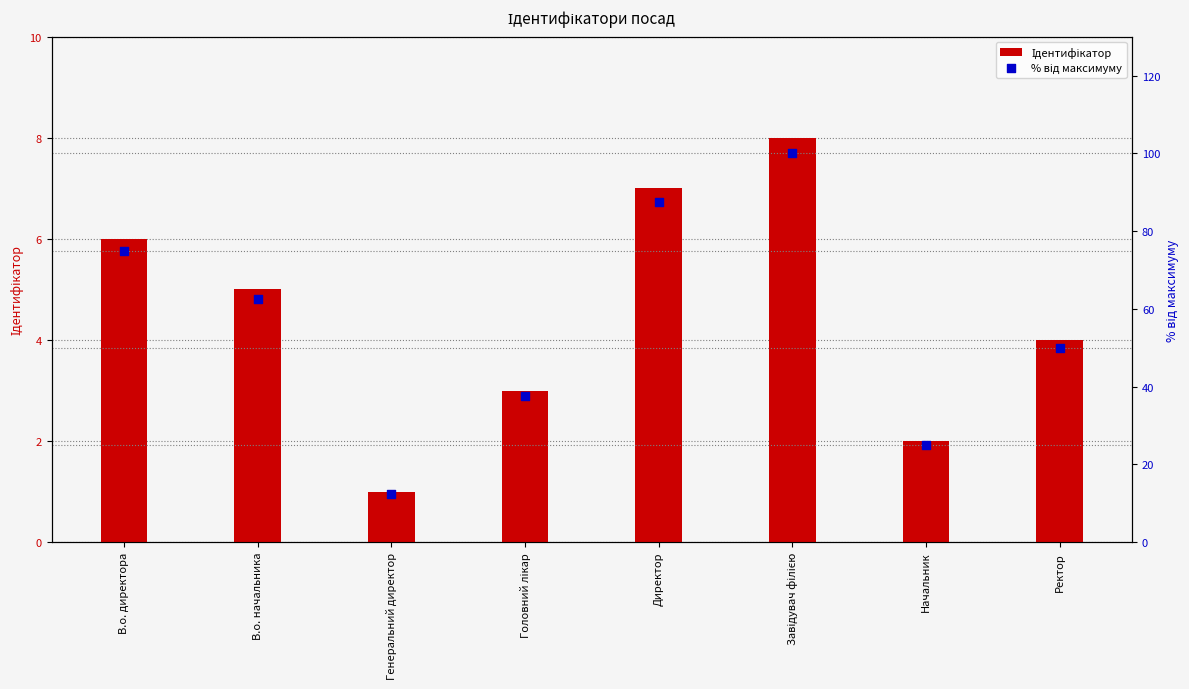

At how many categories does at least one series exceed 77?

2